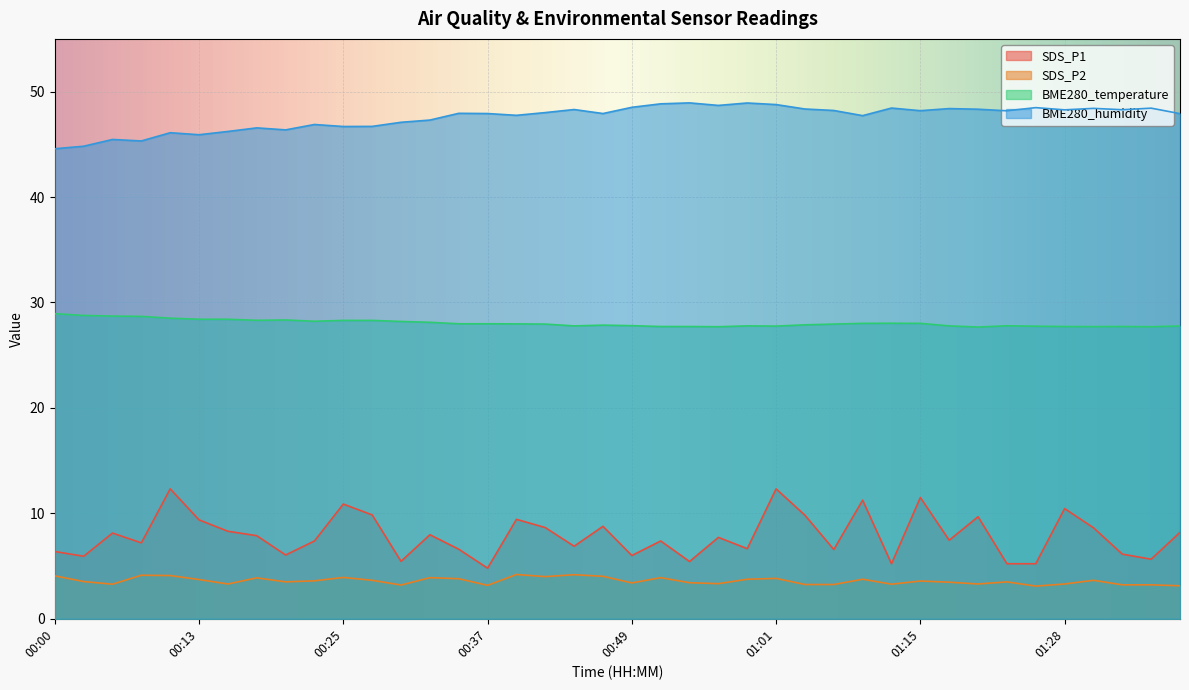

True or false: BME280_temperature and BME280_humidity cross at least once.

False